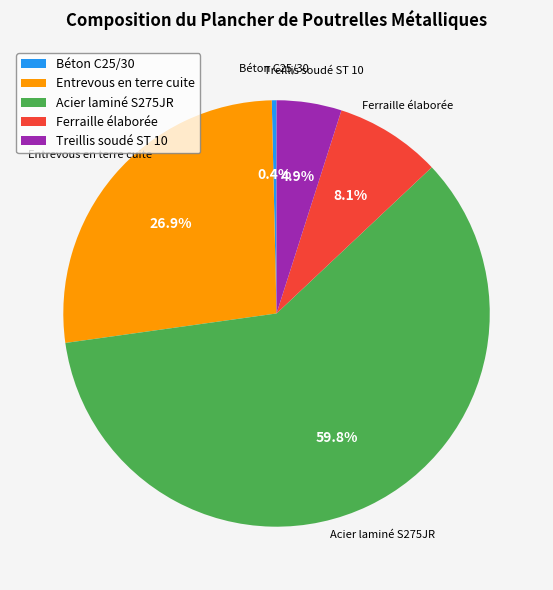

To the nearest percent, what is the combined percentage of Entrevous en terre cuite and Treillis soudé ST 10?

32%